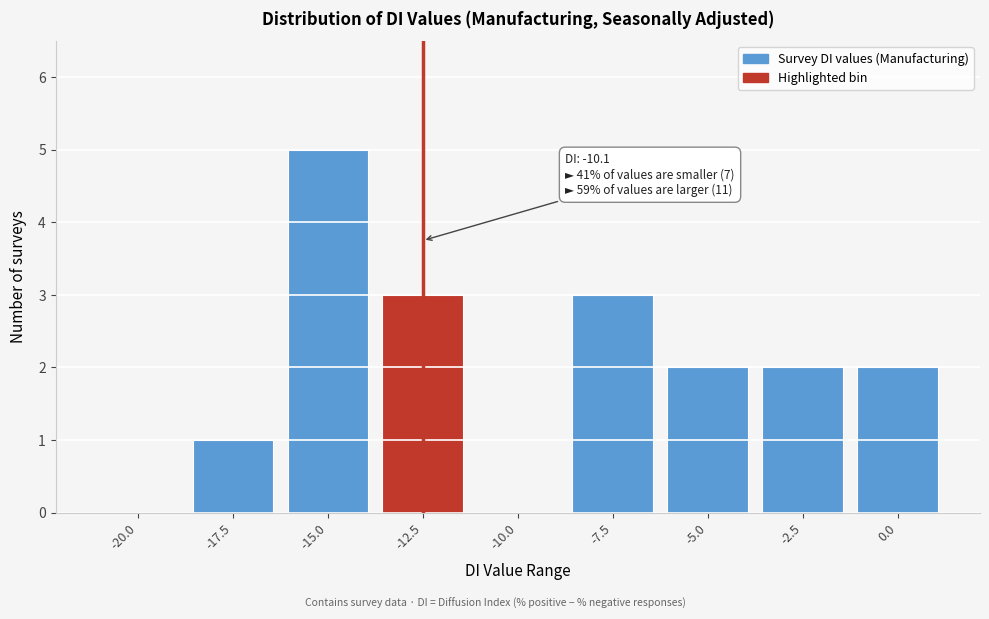

Reading right to left, what are all the values shown in this chart?

0.0=2	-2.5=2	-5.0=2	-7.5=3	-10.0=0	-12.5=3	-15.0=5	-17.5=1	-20.0=0